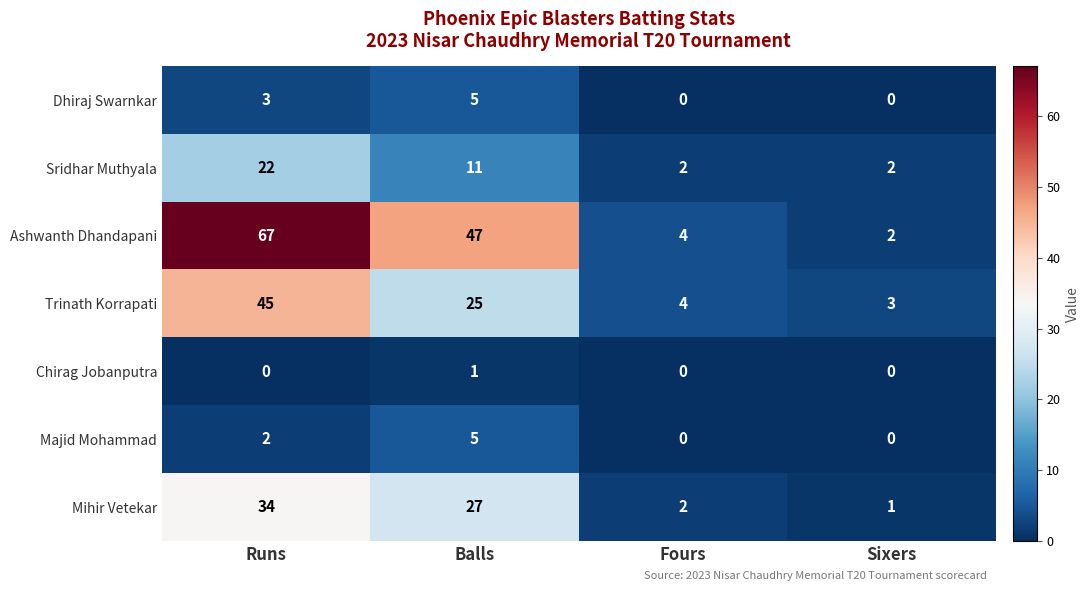

What is the difference between the highest and lowest values at Balls?

46